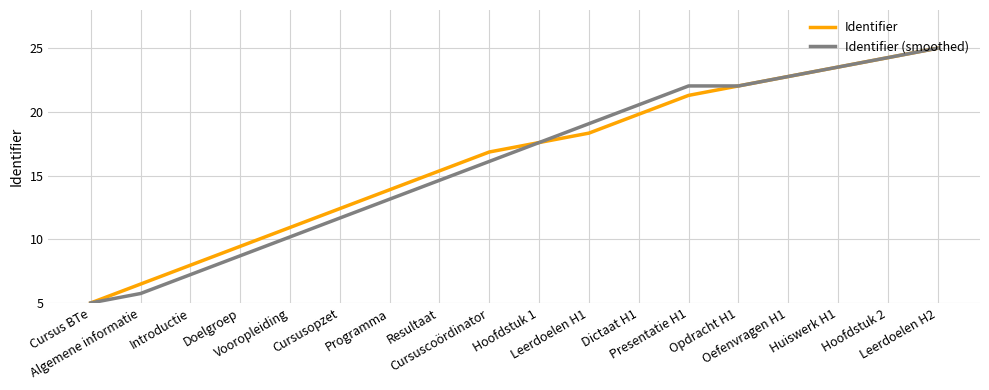

Which category has the lowest value in the Identifier series?

Cursus BTe